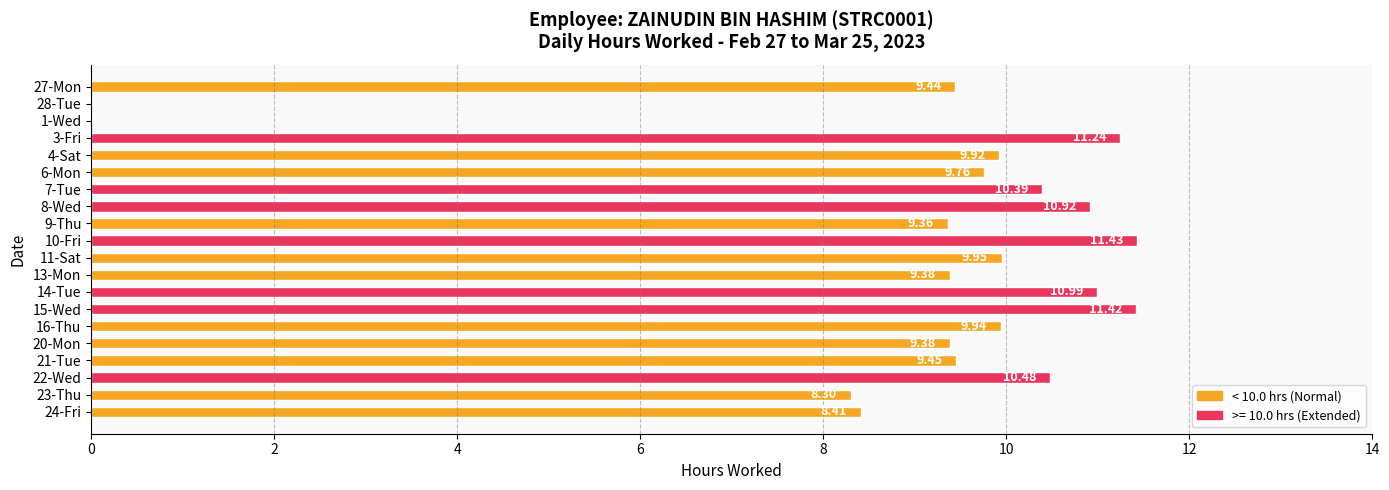

Which category has the highest value across all series?

10-Fri